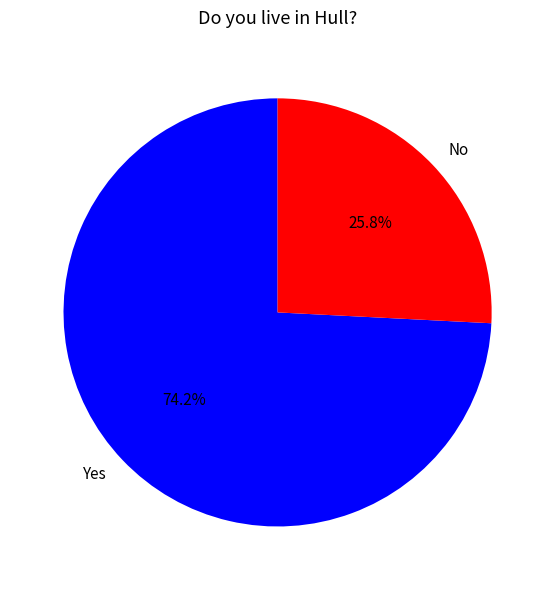

Combined, do No and Yes account for over 50%?

Yes